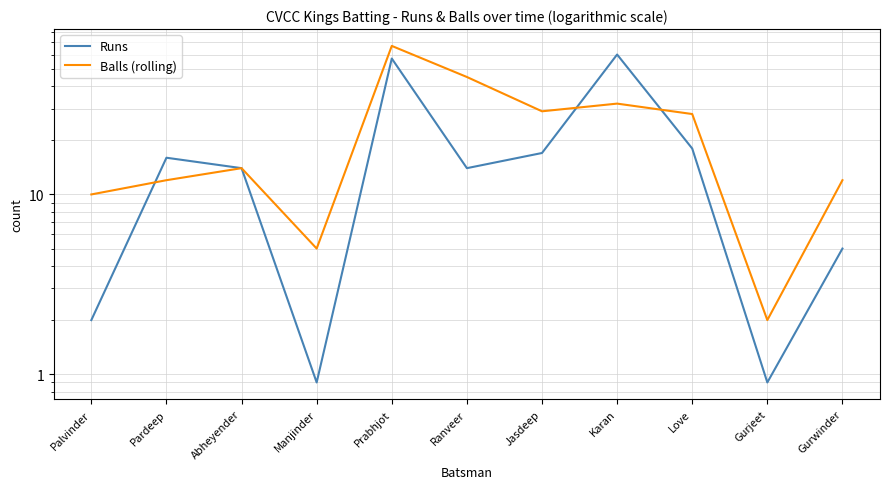

What is the label of the 6th point from the right?

Ranveer